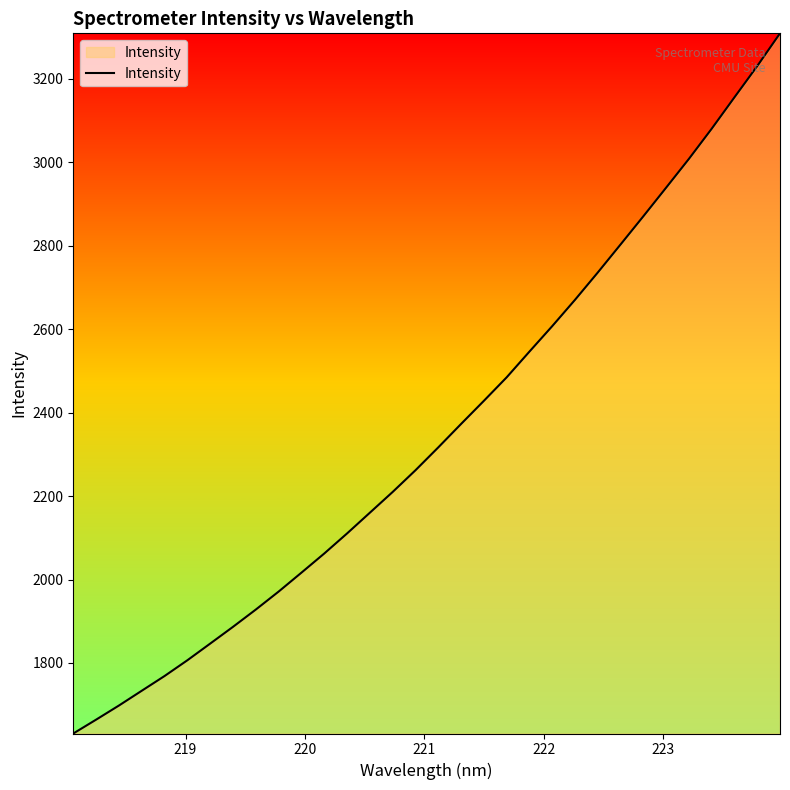

What is the difference between the maximum and minimum values?

1678.1